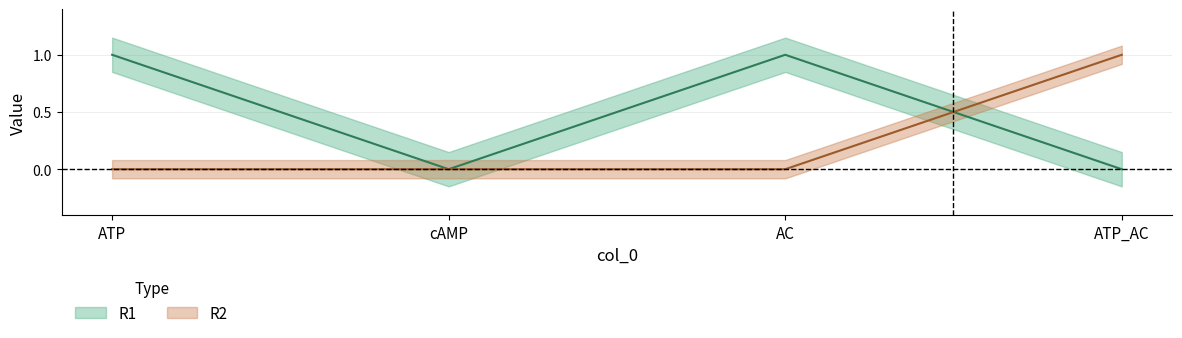

What is the difference between the second highest and second lowest values in the R1 series?

1